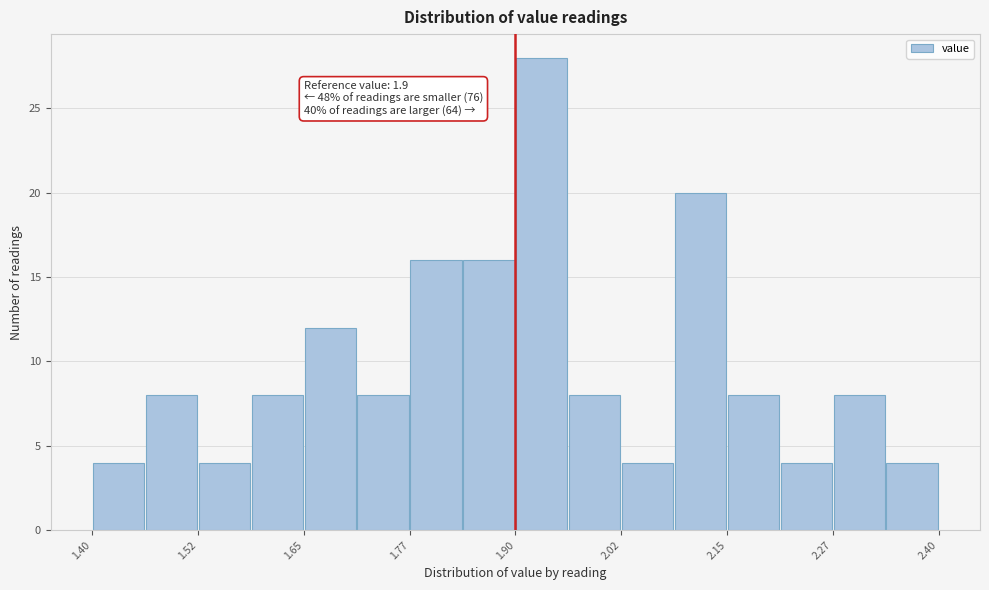

Read against the x-axis, roughly where is the centre of the tallest bar?

1.94